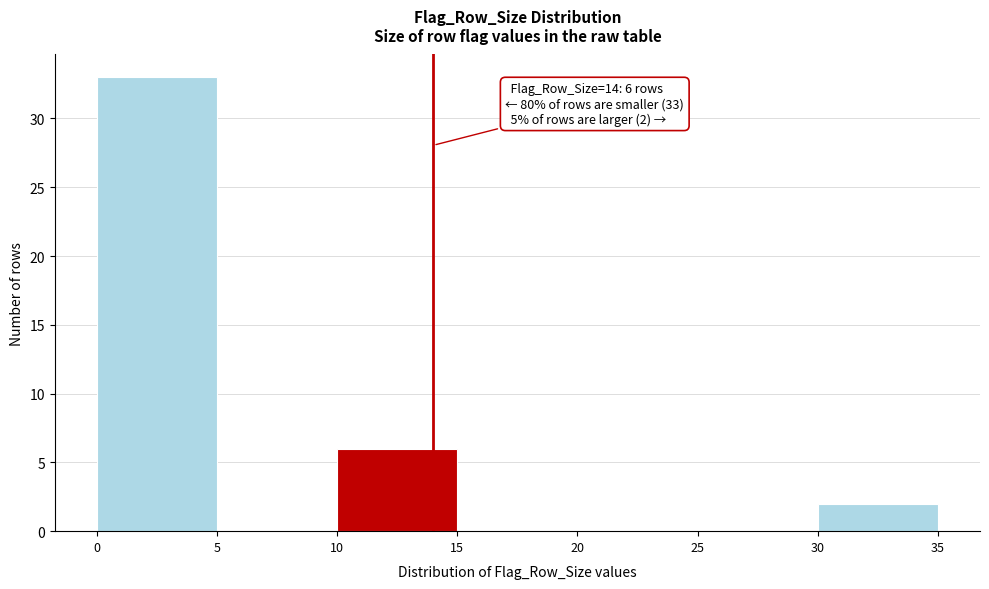

Over which range of the x-axis is the bar tallest?

0 to 5